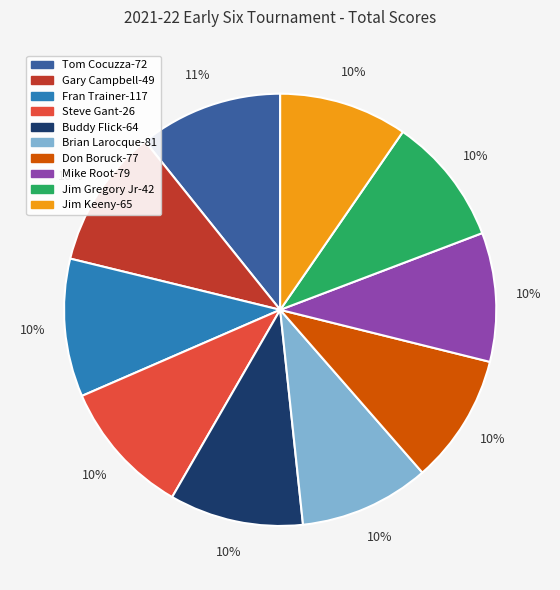

To the nearest percent, what is the difference between the largest and smallest slice percentages?

1%